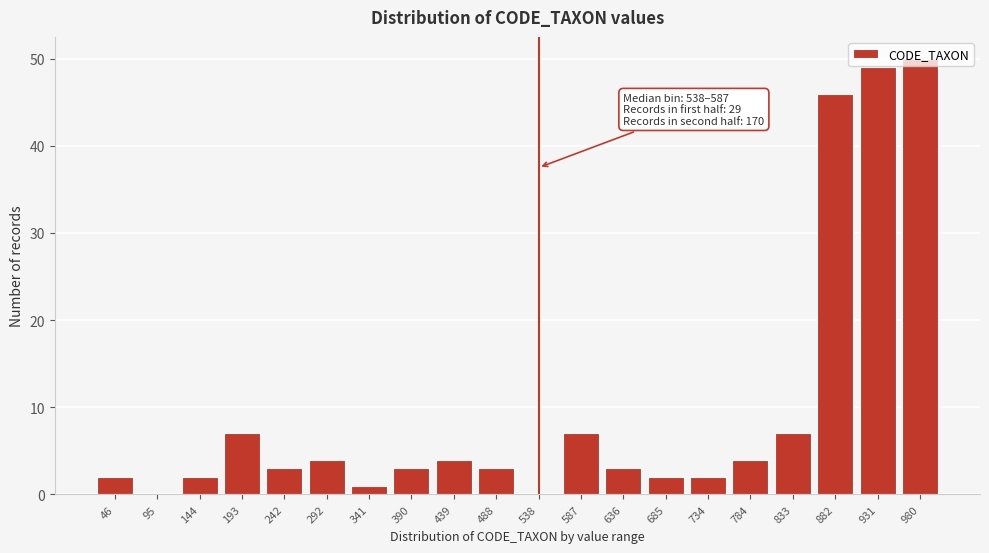

What is the sum of all values?

199